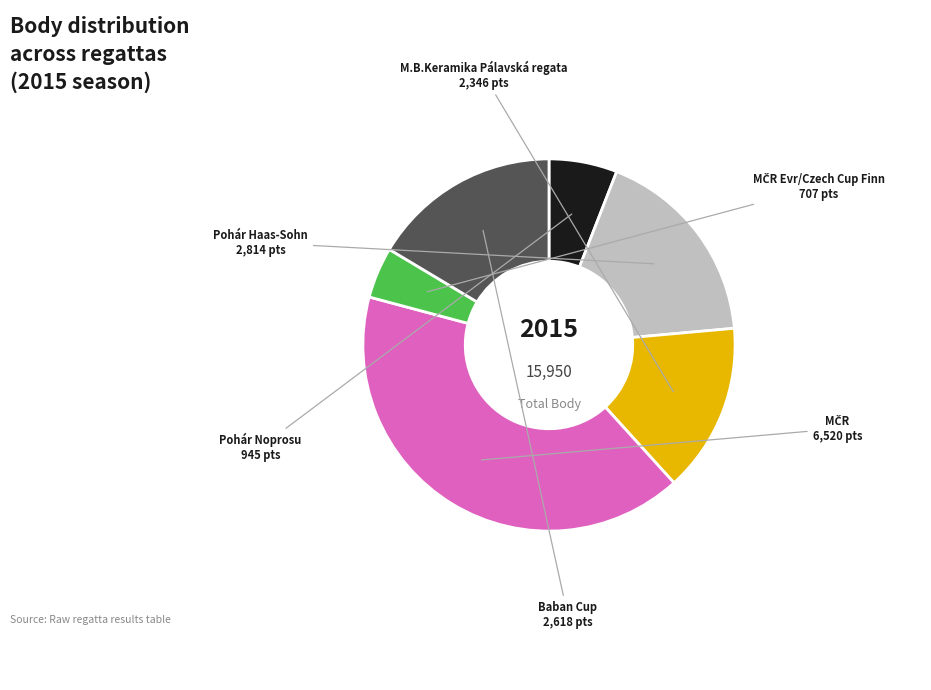

The Baban Cup slice represents 25% of the pie. True or false?

False